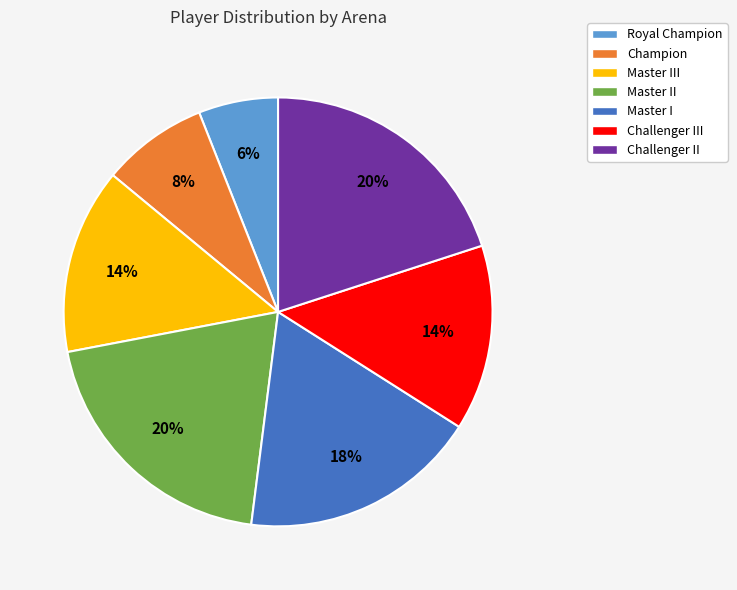

Is there a majority slice in this chart?

No